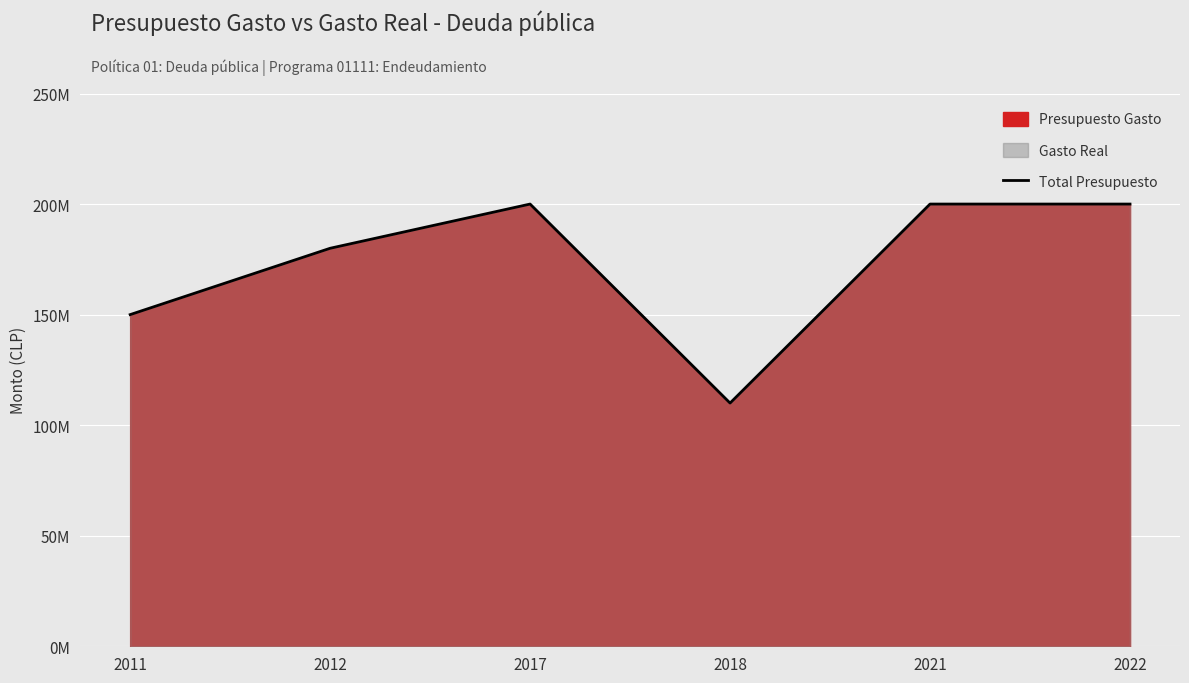

What is the maximum value shown in the chart?

200000000